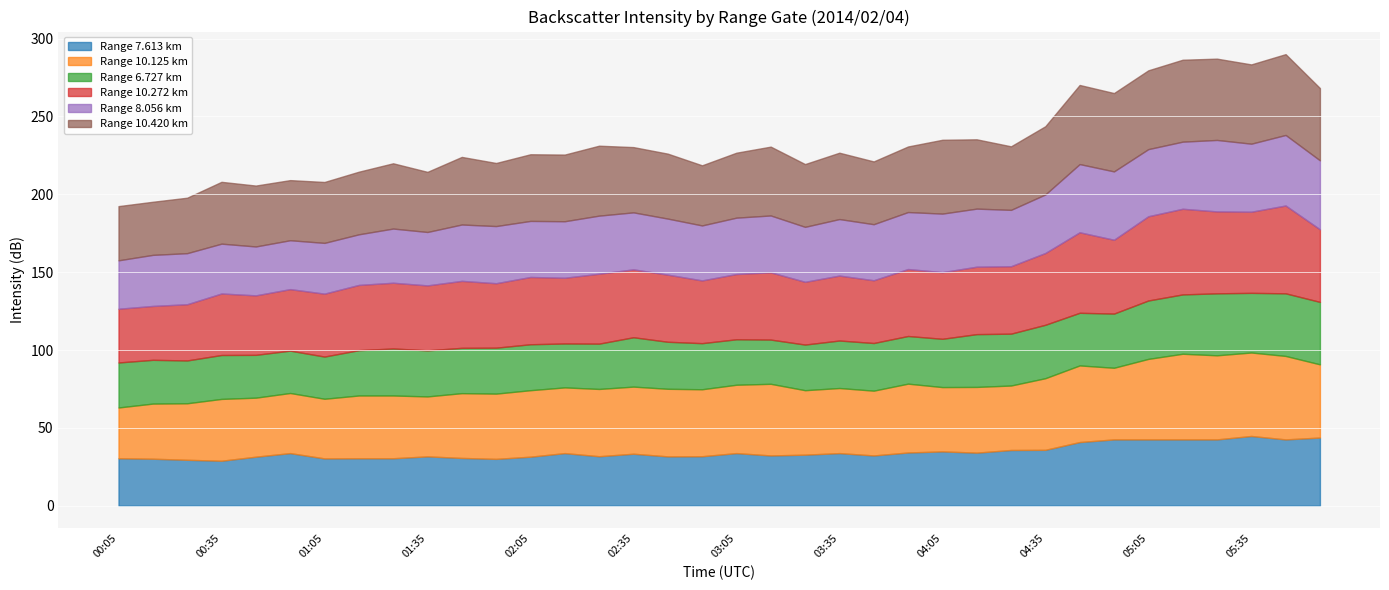

Which series has the widest spread of values?

10.125